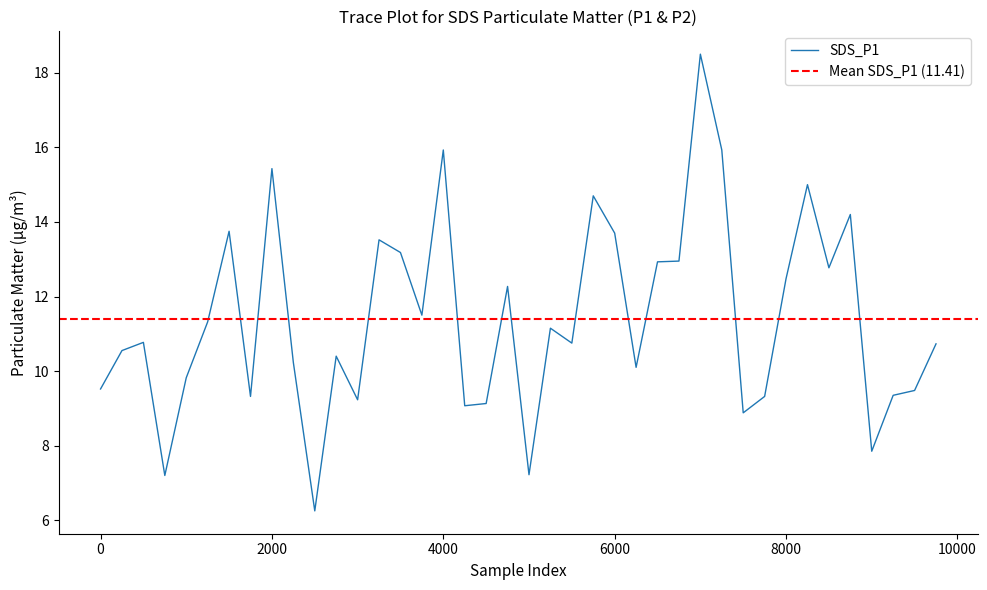

What is the sum of all values?

456.4